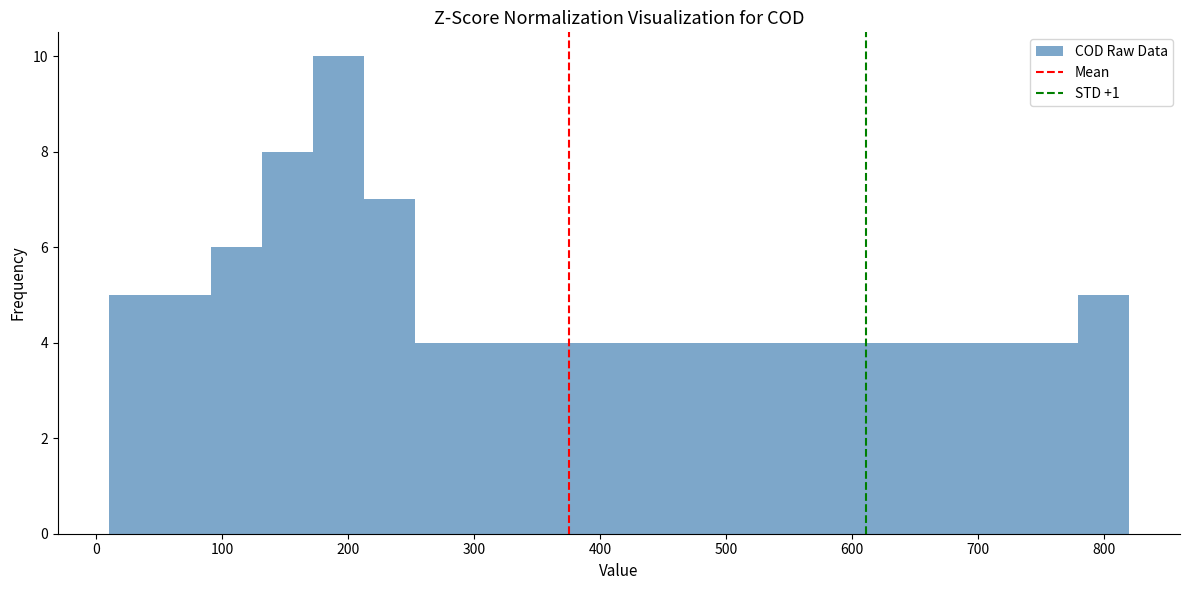

Reading left to right, list every bar in this chart as the range it spans on the x-axis followed by its height. Neither the bar edges nor the heights are printed on the chart, so give them approximately, as read against the axes.

10 to 50: 5
50 to 90: 5
90 to 130: 6
130 to 170: 8
170 to 210: 10
210 to 250: 7
250 to 290: 4
290 to 330: 4
330 to 370: 4
370 to 420: 4
420 to 460: 4
460 to 500: 4
500 to 540: 4
540 to 580: 4
580 to 620: 4
620 to 660: 4
660 to 700: 4
700 to 740: 4
740 to 780: 4
780 to 820: 5